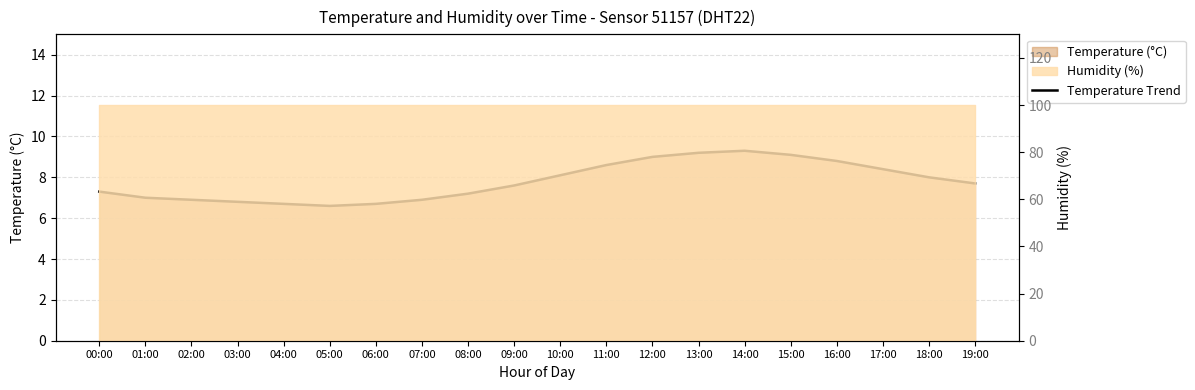

What is the smallest value displayed?

6.6